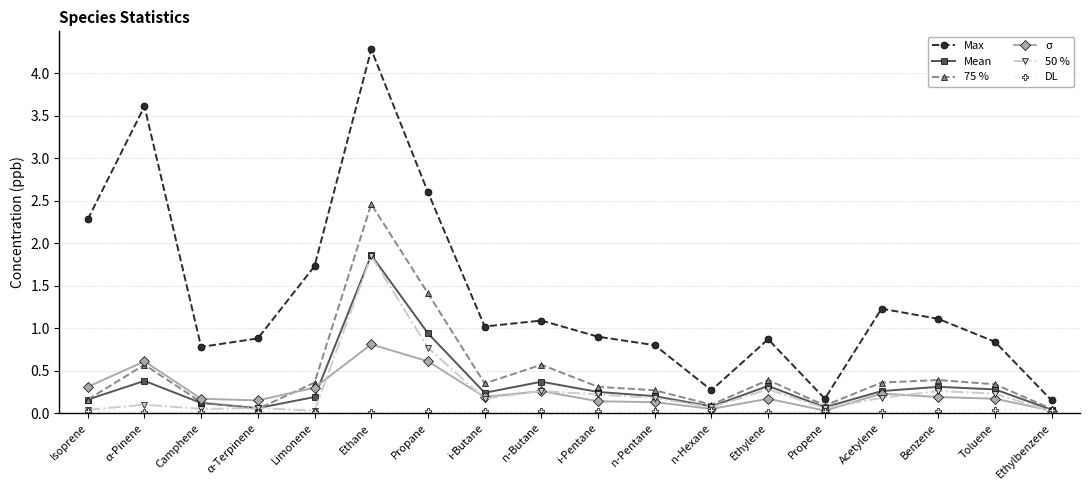

Count the number of data series in this chart.

6